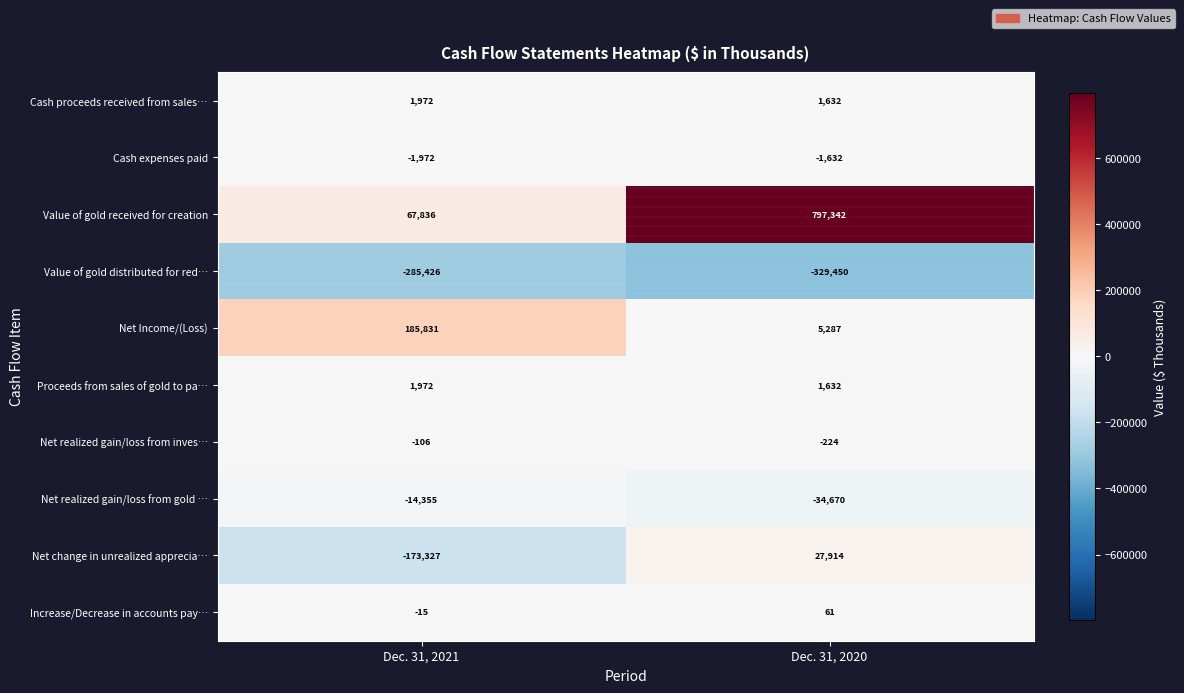

What is the difference between the maximum and minimum values in the Net realized gain/loss from gold … series?

20315